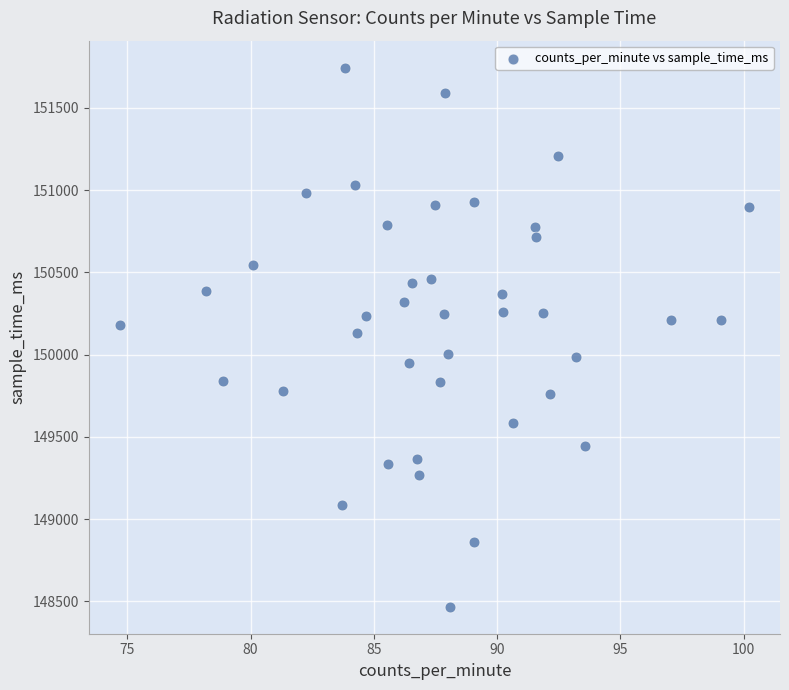

What is the range of Y values (max minus min)?

3278